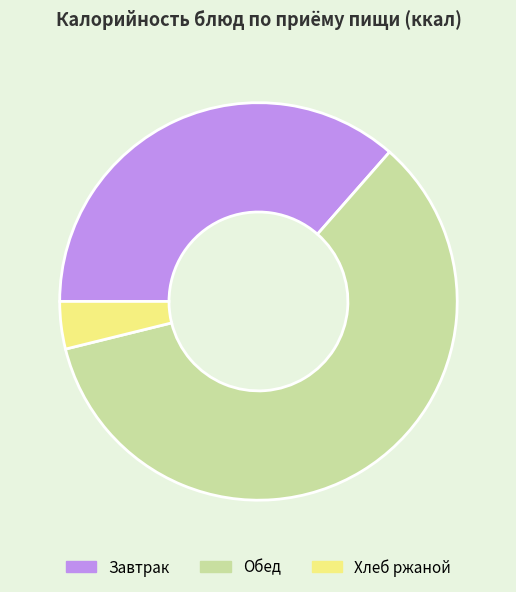

Which has a higher value, Обед or Хлеб ржаной?

Обед